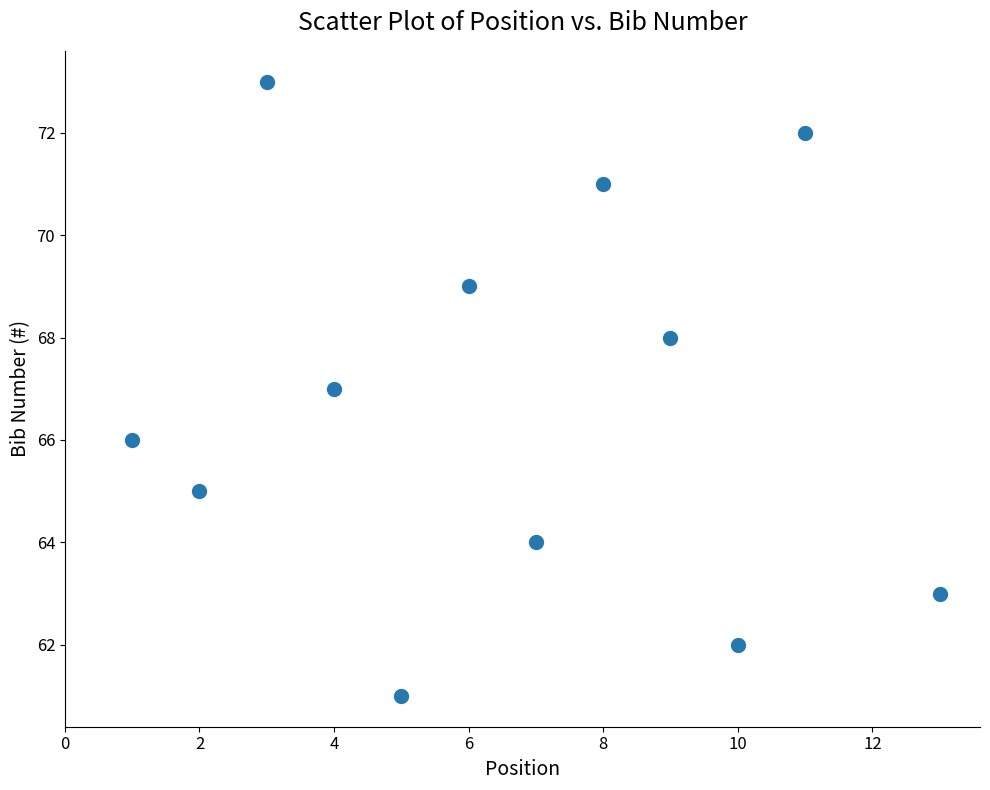

What is the average Y value?

67